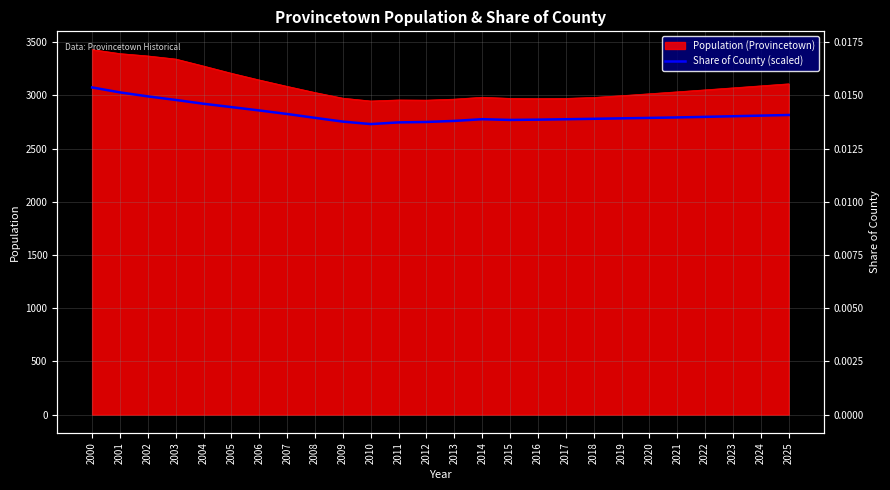

What is the value of the 1st point from the left?

3074.9